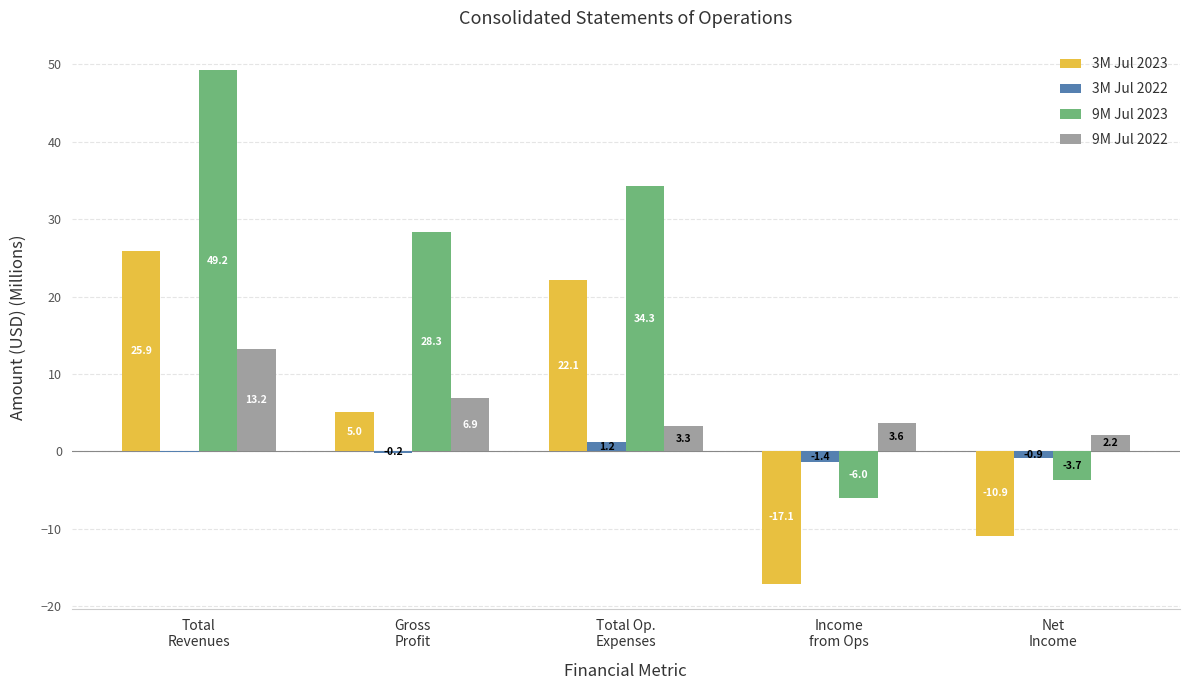

What is the maximum value for 3M Jul 2022?

1.2